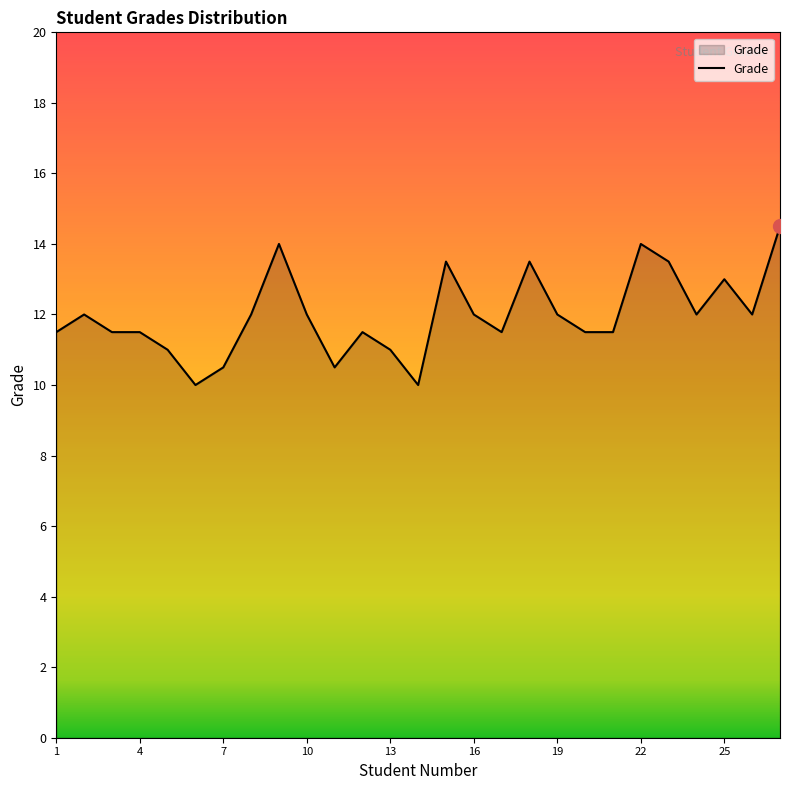

What is the smallest value displayed?

10.0